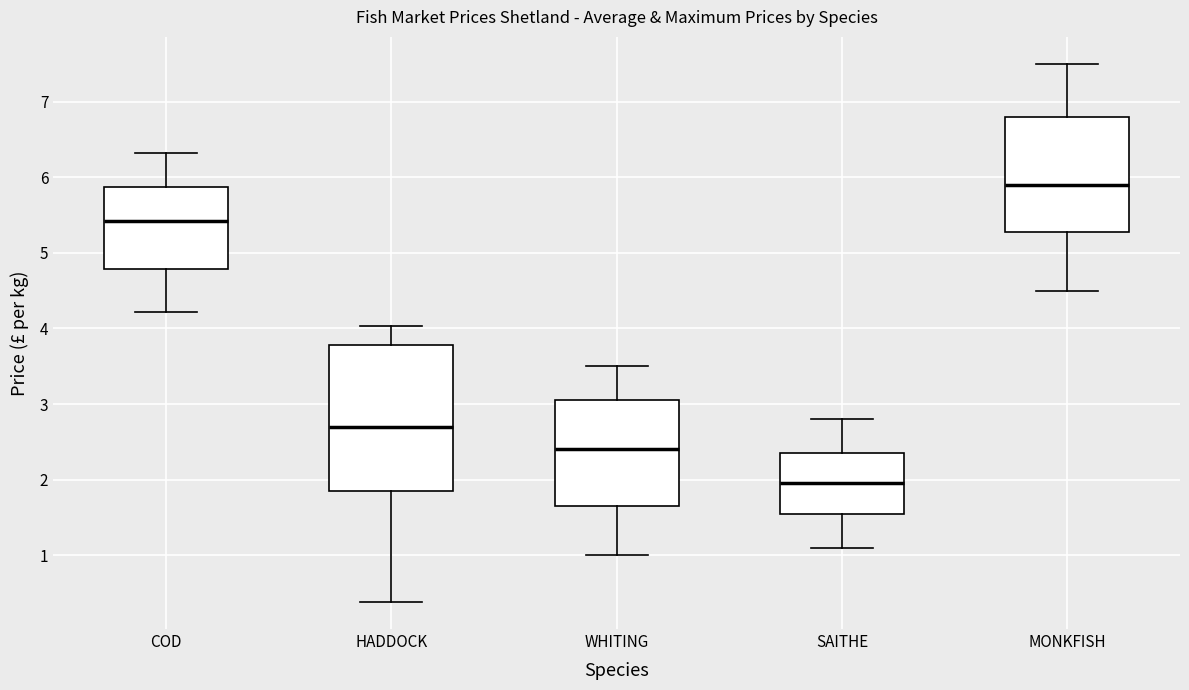

Where does the median line of the box for WHITING sit on the y-axis? The values are not printed on the chart, so give them approximately, as read against the axis.

2.4